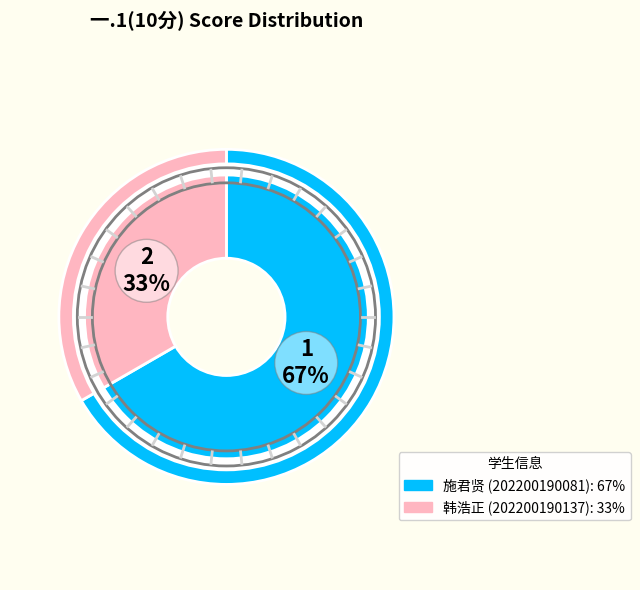

Is there any slice that represents more than half of the pie?

Yes